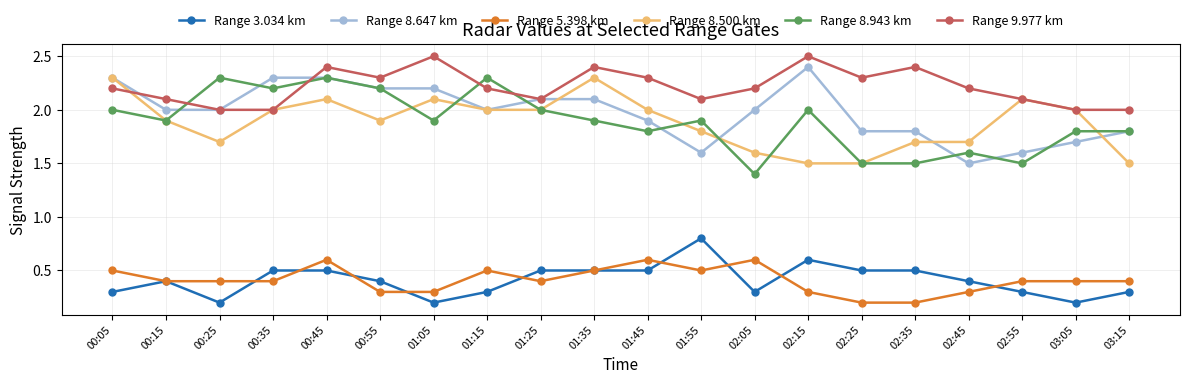

What are all the series names shown in the legend?

Range 3.034 km, Range 8.647 km, Range 5.398 km, Range 8.500 km, Range 8.943 km, Range 9.977 km